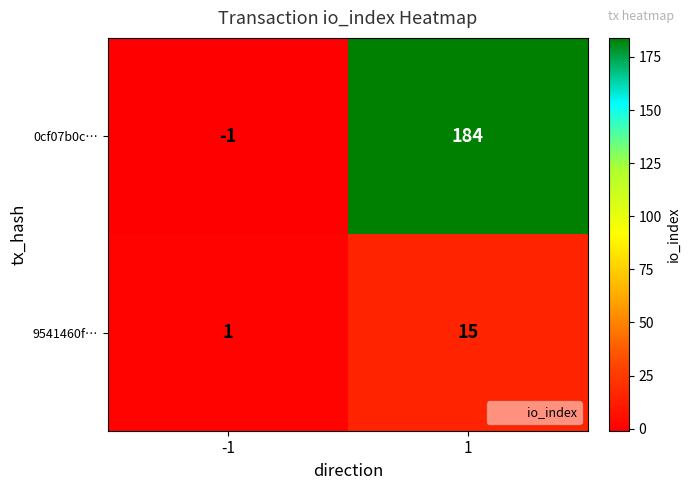

Reading left to right, transcribe all the data shown in this chart.

0cf07b0c…: -1	184
9541460f…: 1	15